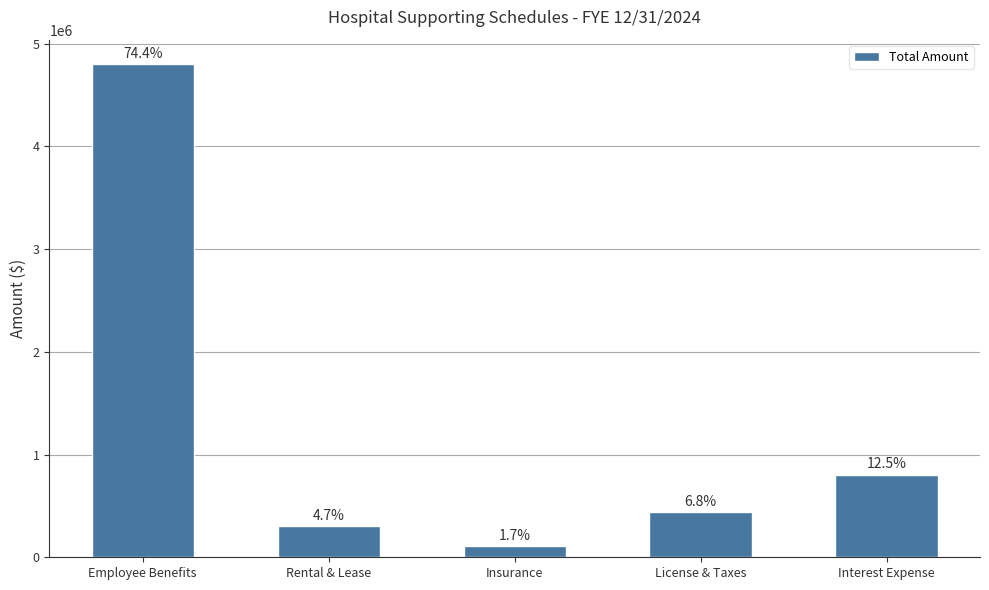

Does the chart contain any negative values?

No